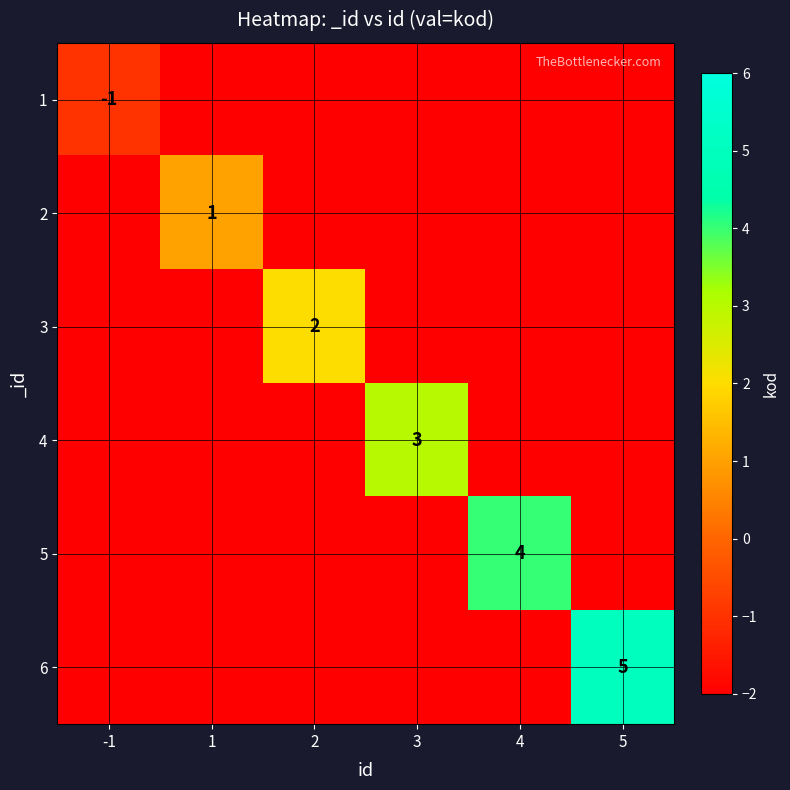

Which has a higher value, 3 or 2?

3